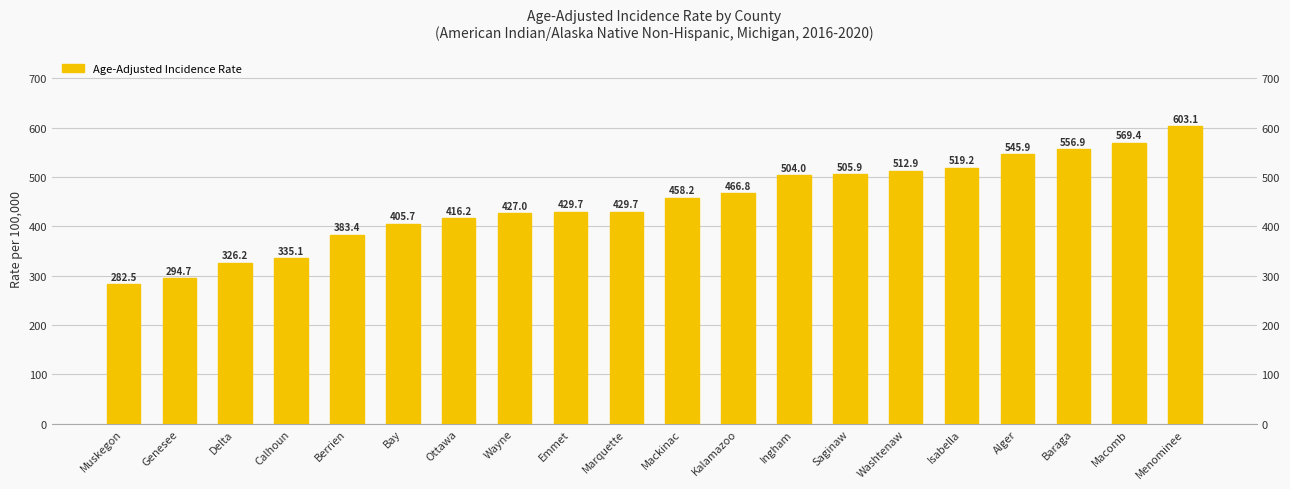

Approximately how many times larger is the value at Muskegon compared to Washtenaw?

0.6